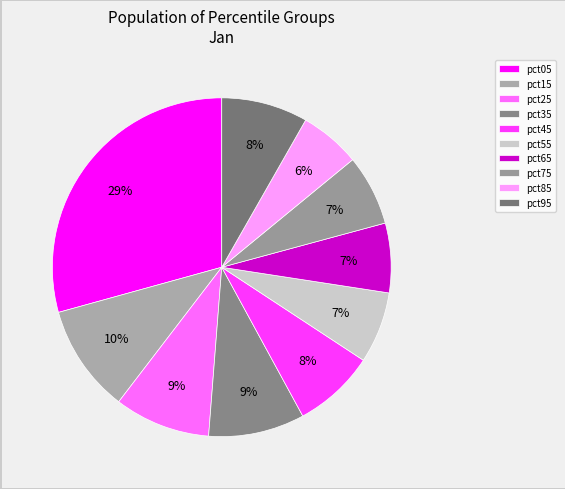

Is it true that pct25 is 9% of the pie?

True